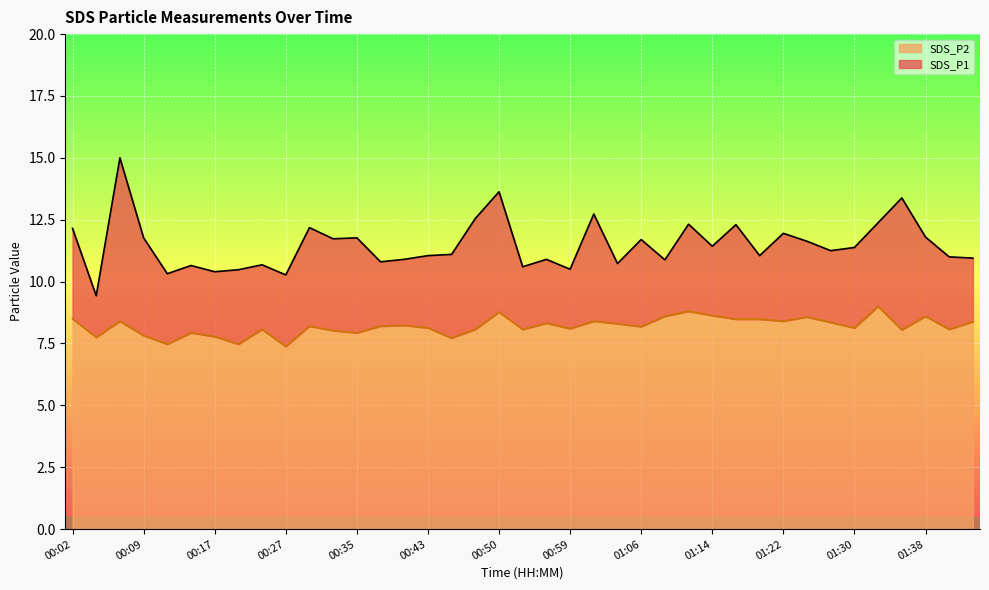

What are all the series names shown in the legend?

SDS_P2, SDS_P1